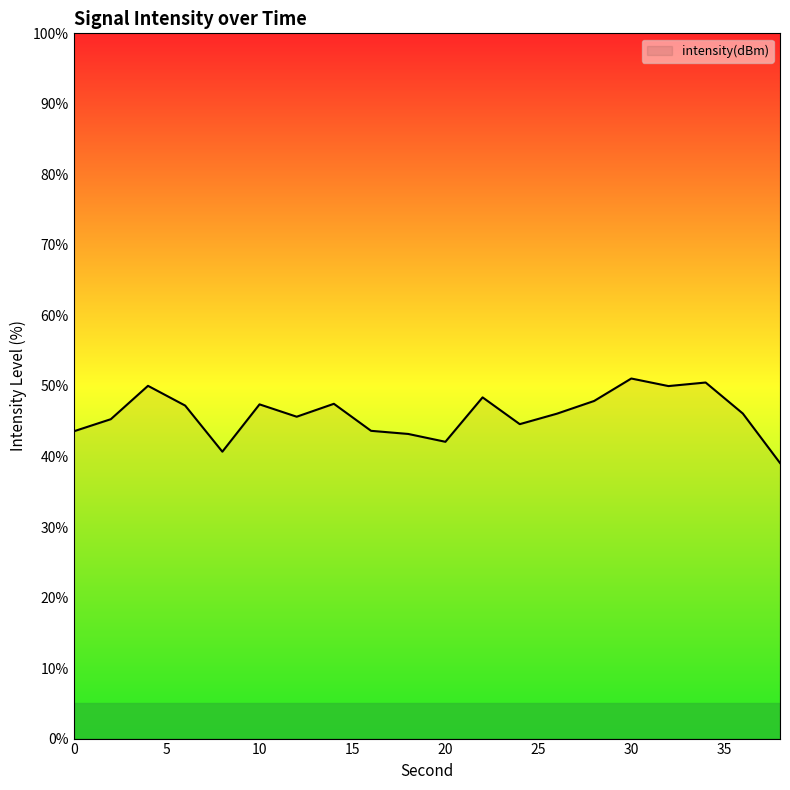

What is the greatest value displayed?

51.1